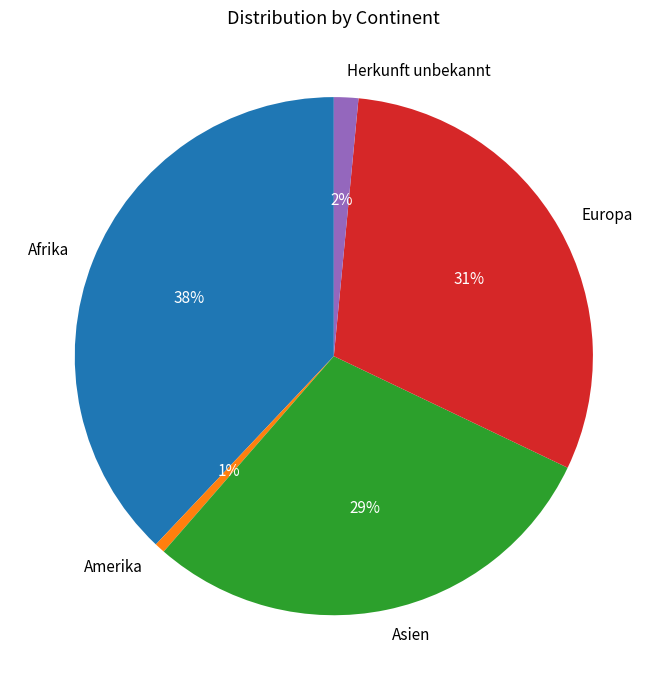

True or false: Europa accounts for 43% of the total.

False